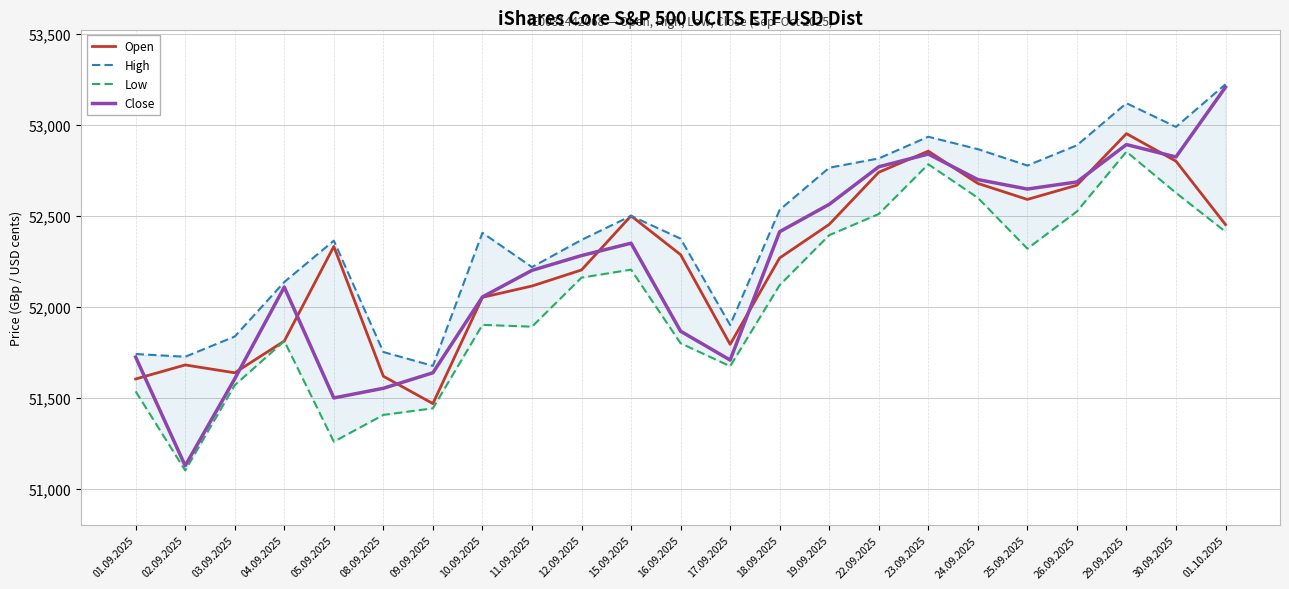

True or false: Close and Low cross at least once.

False